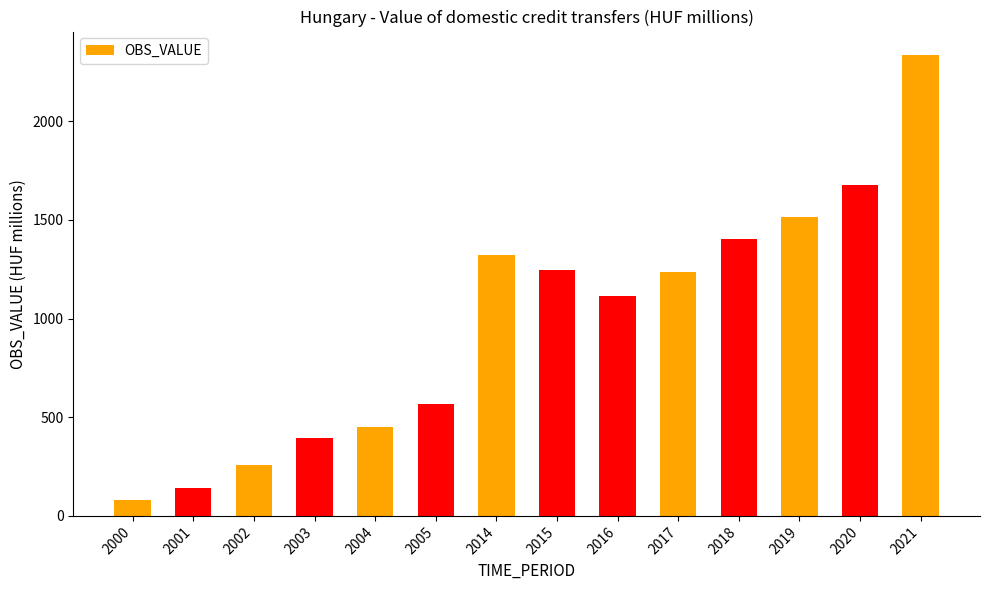

What is the average value?

982.0